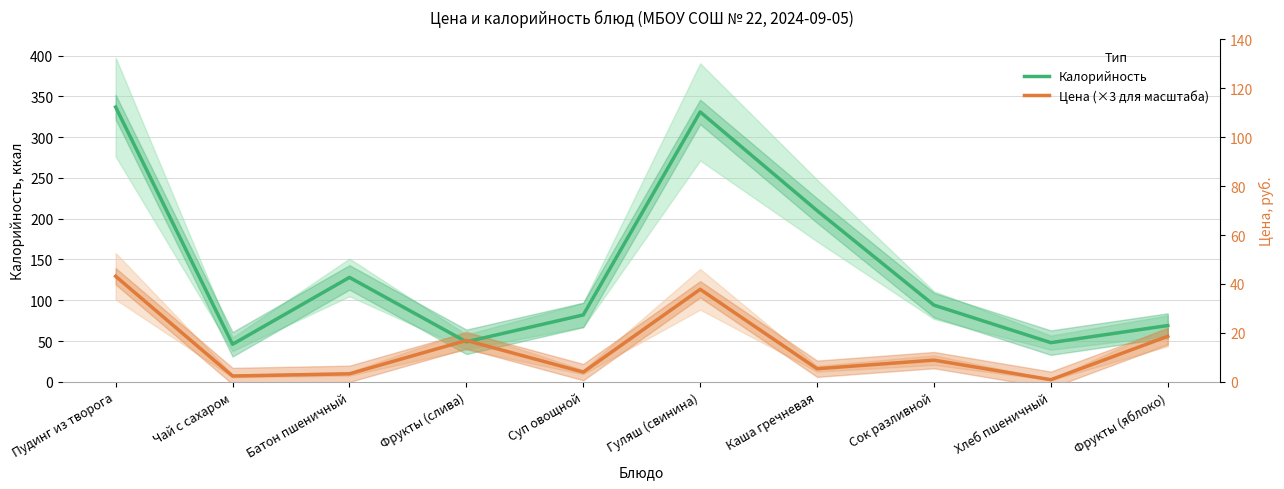

What is the sum of all Цена (×3 для масштаба) values?

423.1